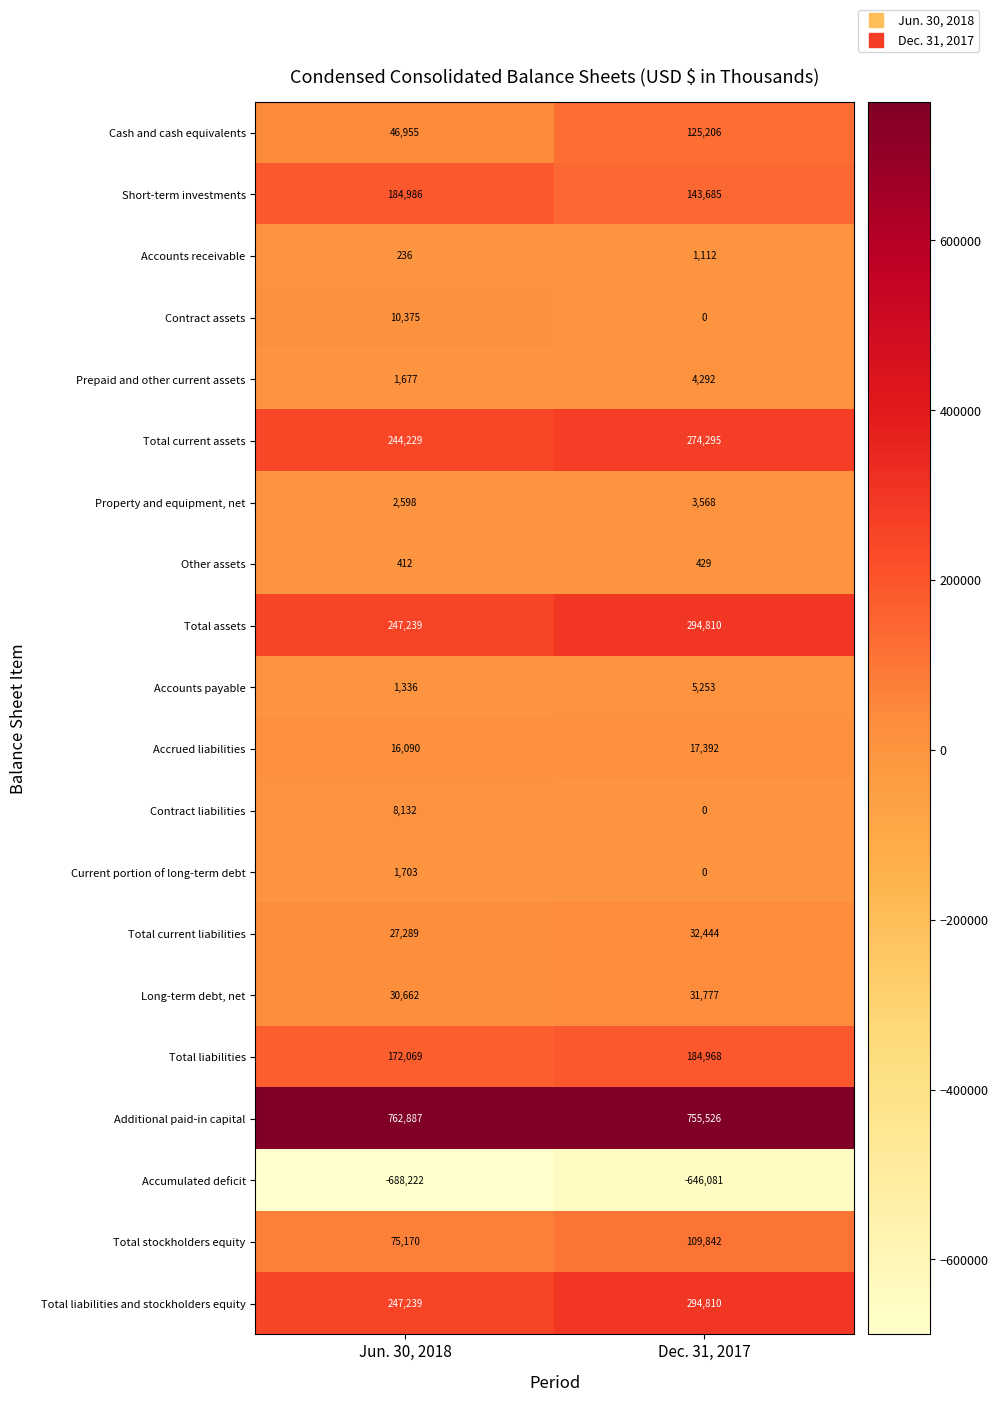

Is the value of Total current assets at Jun. 30, 2018 greater than the value of Contract assets at Dec. 31, 2017?

Yes